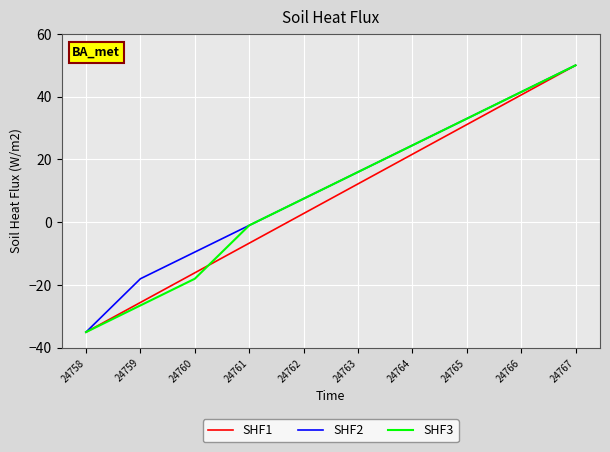

What is the difference between the maximum and minimum values in the SHF3 series?

85.0